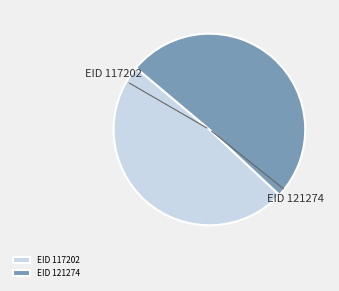

Which category has the biggest portion of the pie?

EID 121274